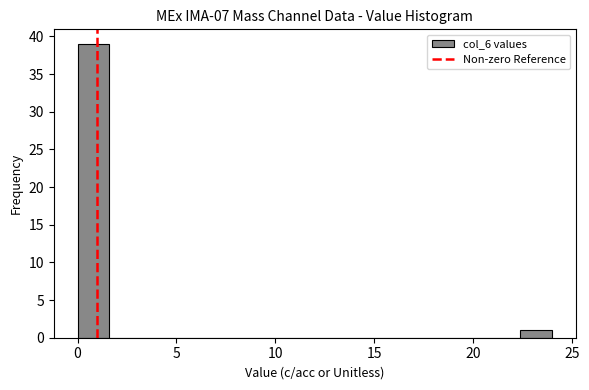

Around what value on the x-axis is the tallest bar? Give the approximate position of its centre, as read against the axis.

1.0